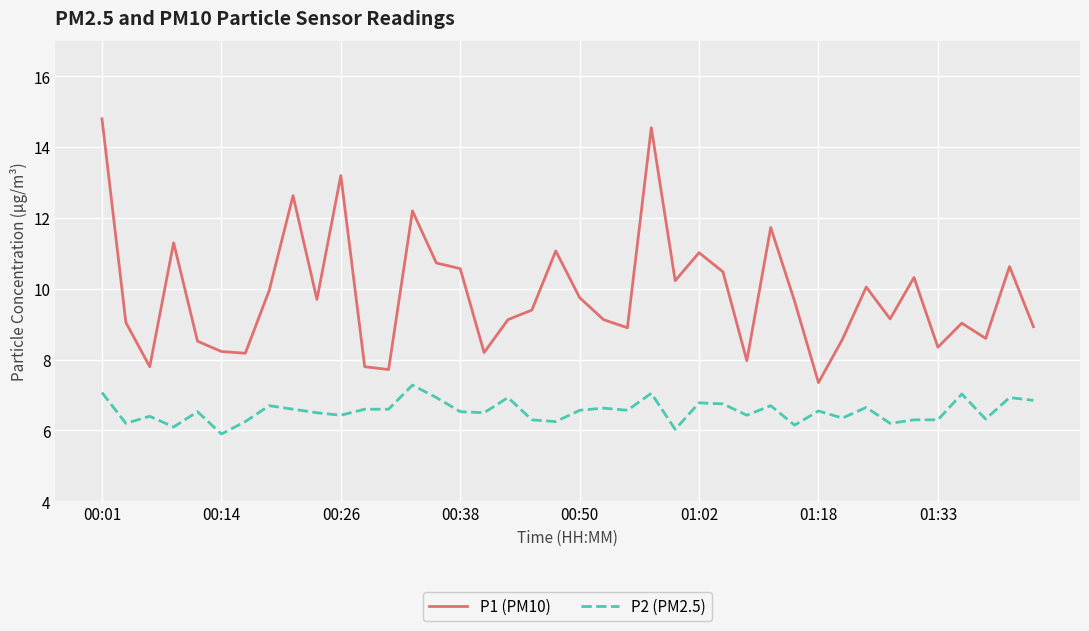

True or false: P1 (PM10) and P2 (PM2.5) intersect in this chart.

False